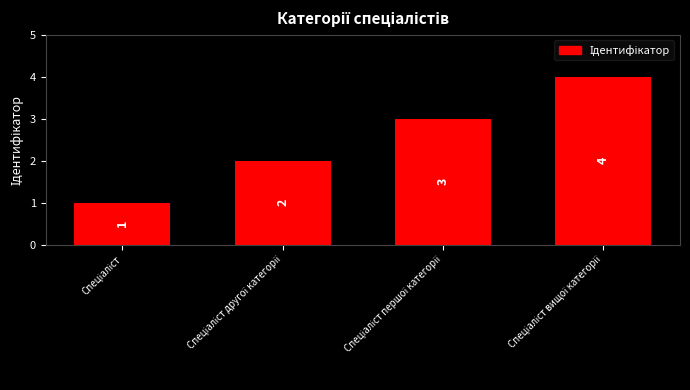

How many bars are there in total?

4